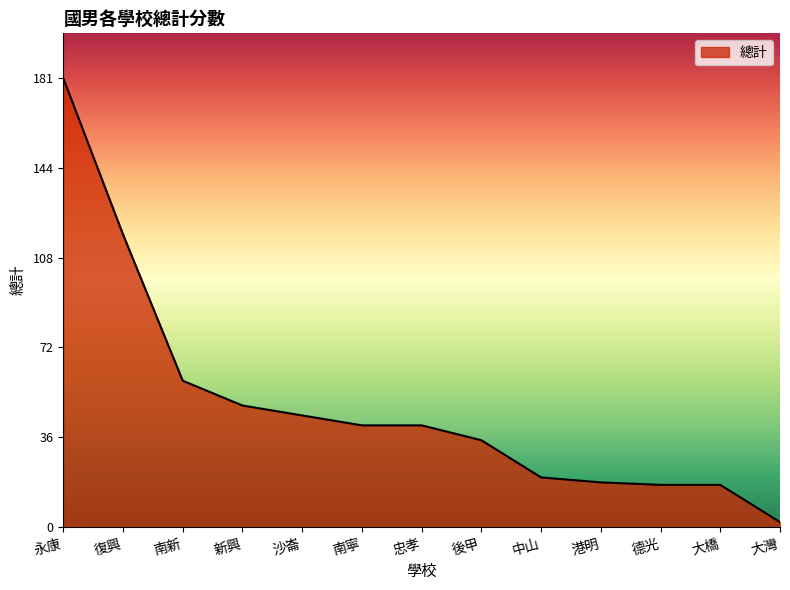

How many lines are shown in the chart?

1